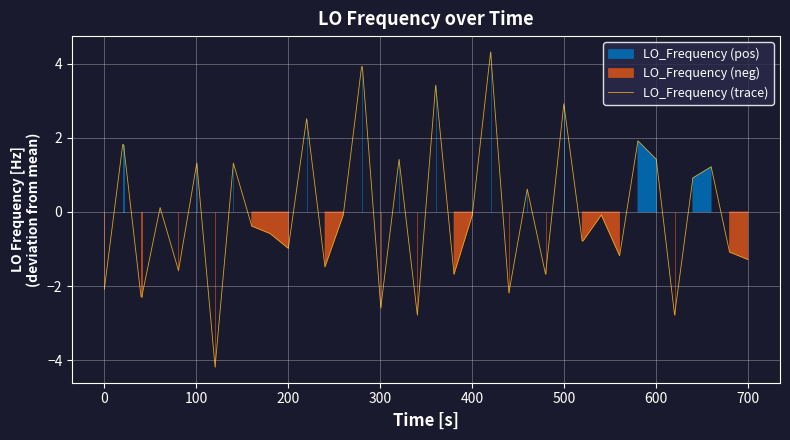

What is the minimum value for LO_Frequency (trace)?

-4.2